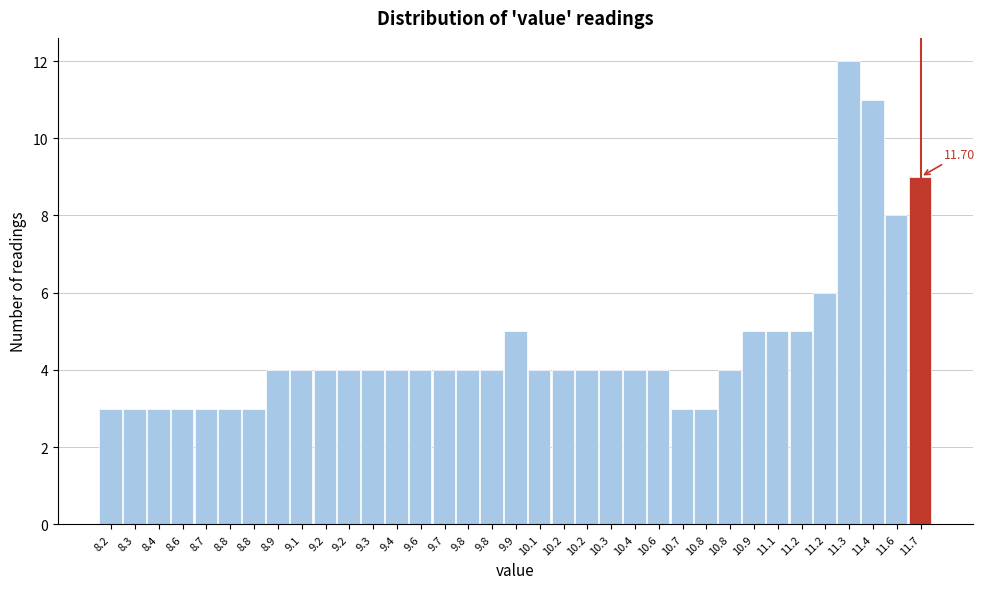

How many distinct data groups are displayed?

1